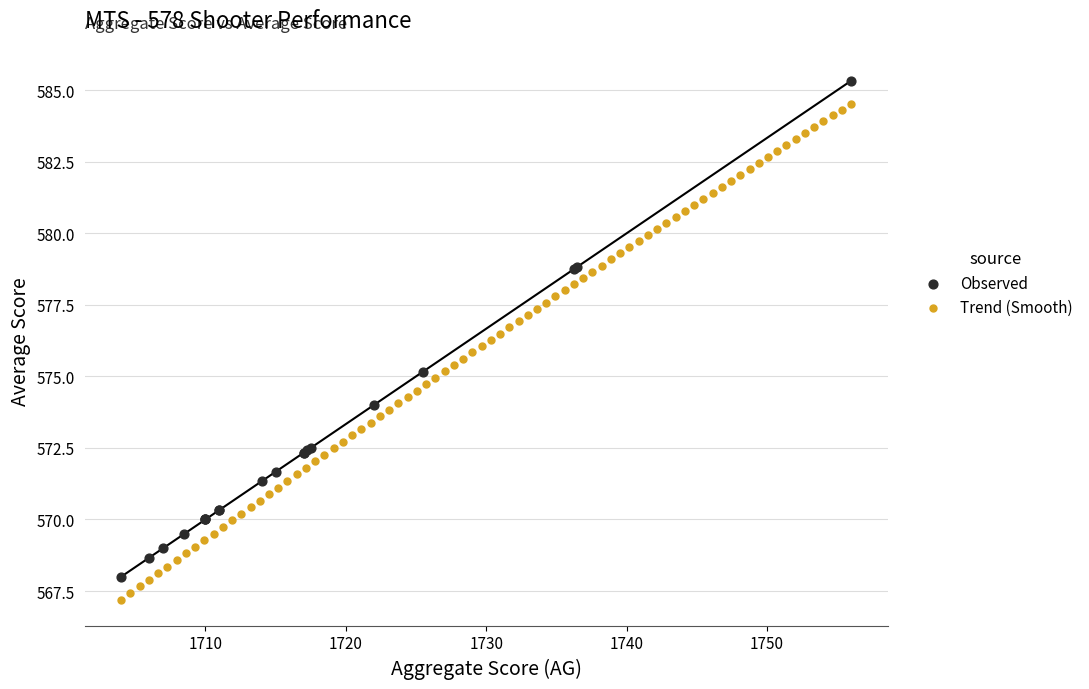

Which series reaches the minimum Y coordinate?

Trend (Smooth)